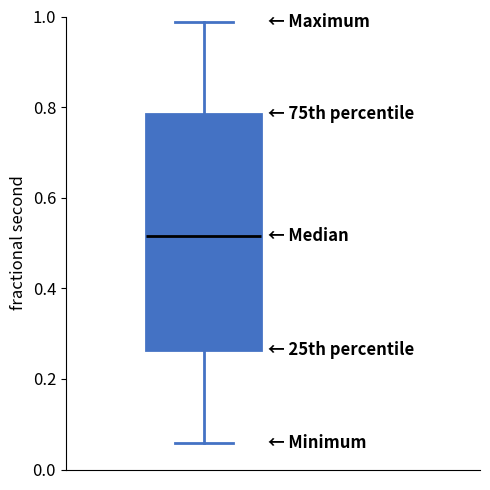

Transcribe this box plot: give where the median line is, the range the box spans, and where the two whiskers end, as read against the y-axis. The values are not printed on the chart, so give them approximately, as read against the axis.

median 0.52, box 0.26 to 0.78, whiskers 0.06 to 0.98